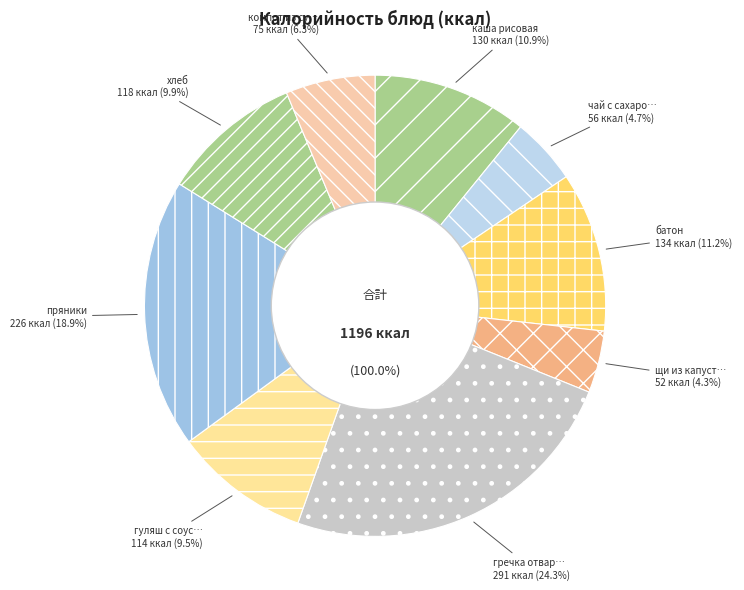

To the nearest percent, what is the difference between the гуляш с соусом and пряники slice percentages?

9%